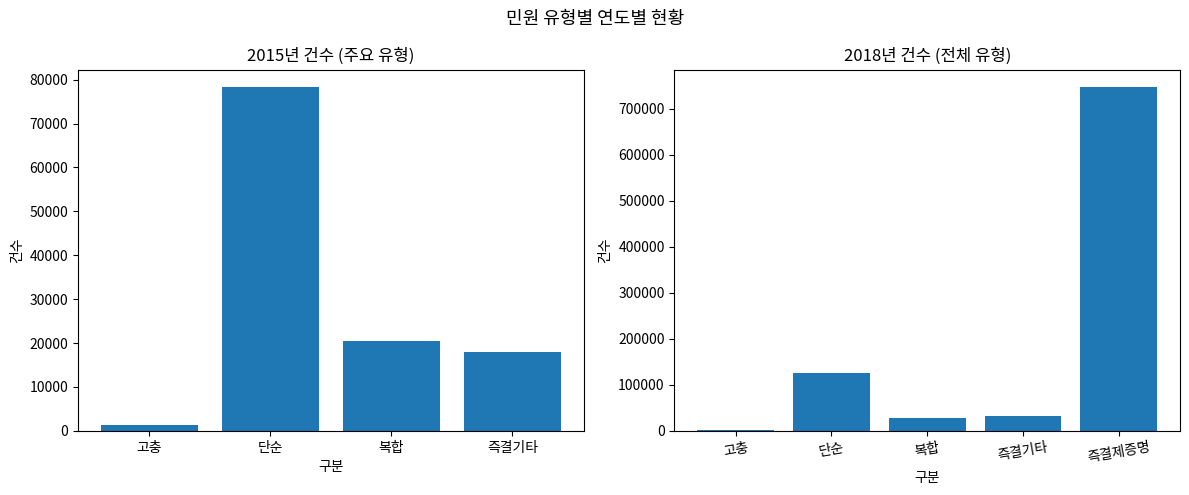

True or false: 2018년 has a value of 747325 at 즉결제증명.

True